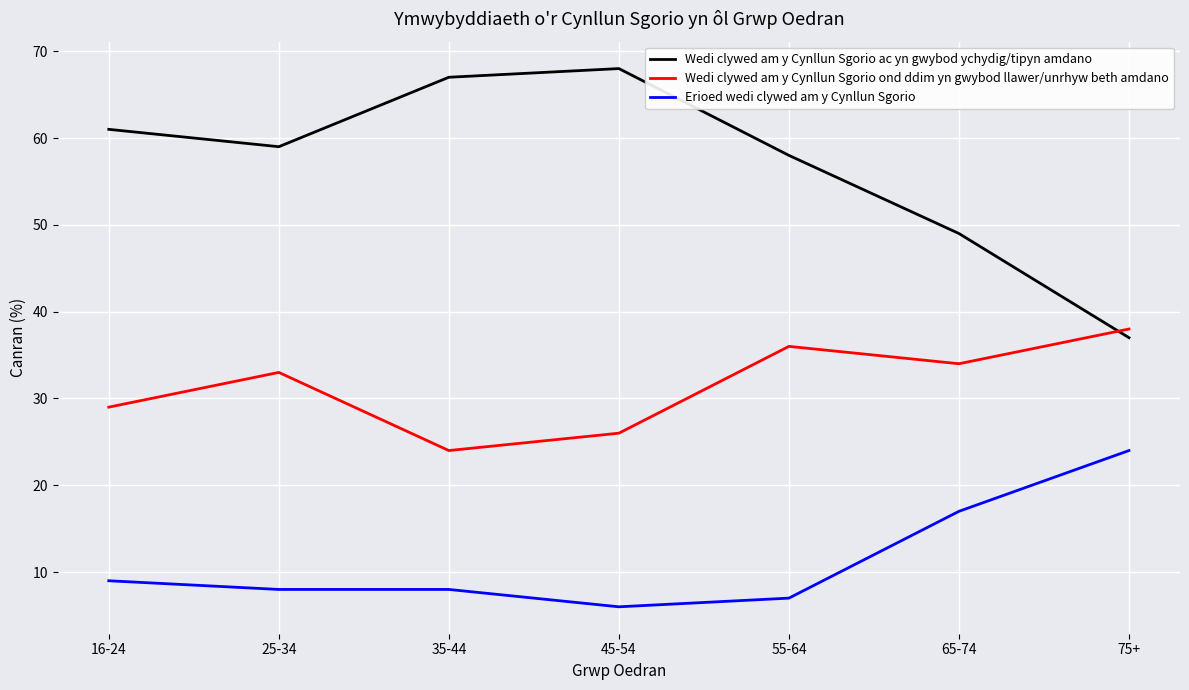

Between 16-24 and 45-54, which series saw the biggest shift?

Wedi clywed am y Cynllun Sgorio ac yn gwybod ychydig/tipyn amdano